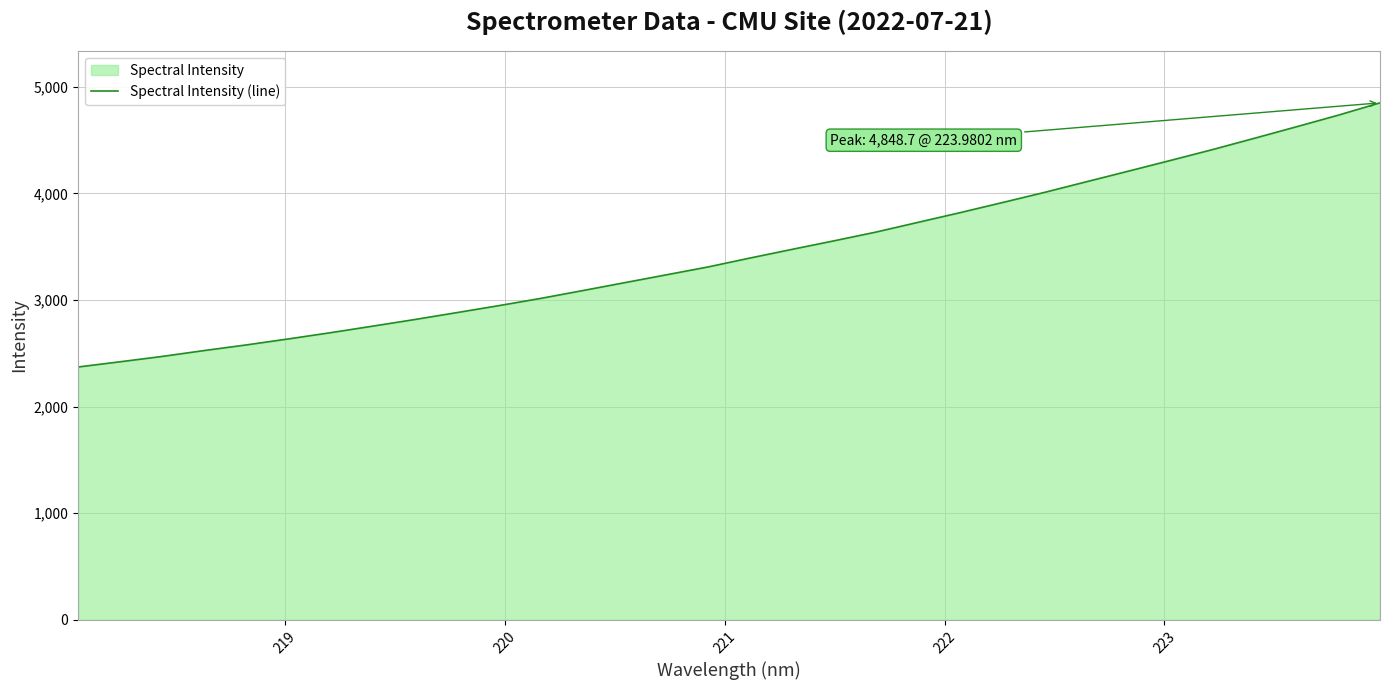

What is the greatest value displayed?

4848.7